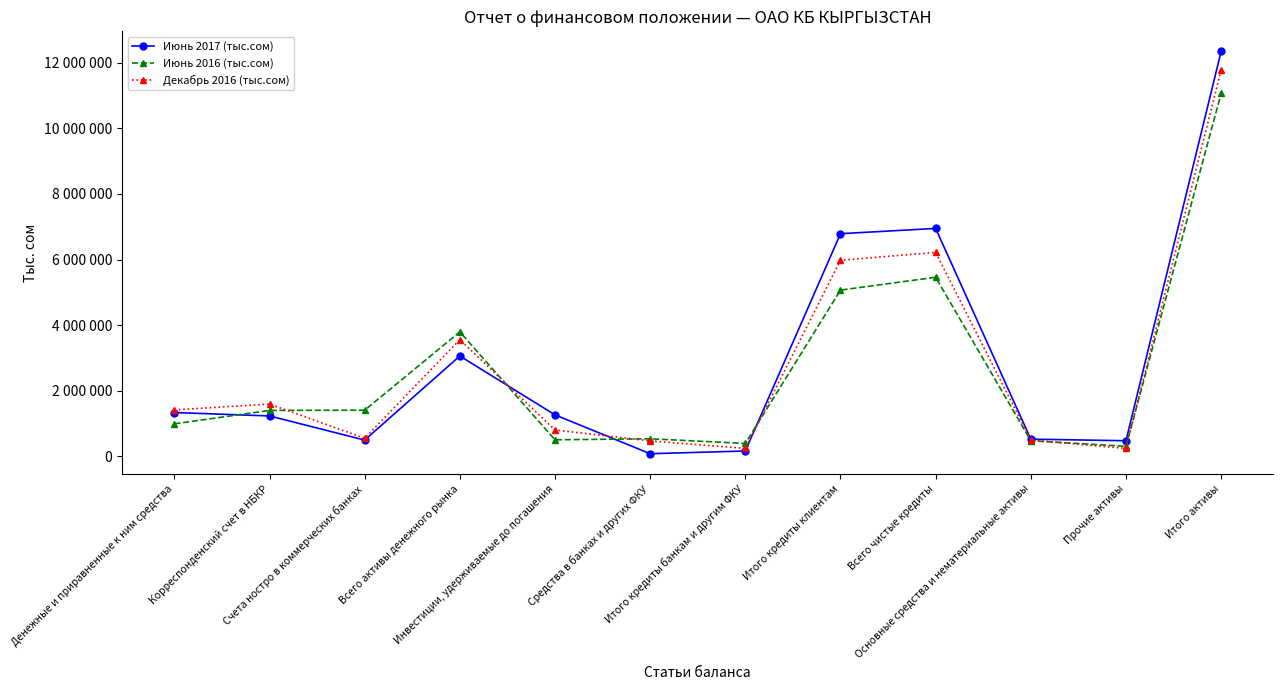

At how many categories does at least one series exceed 250325?

12